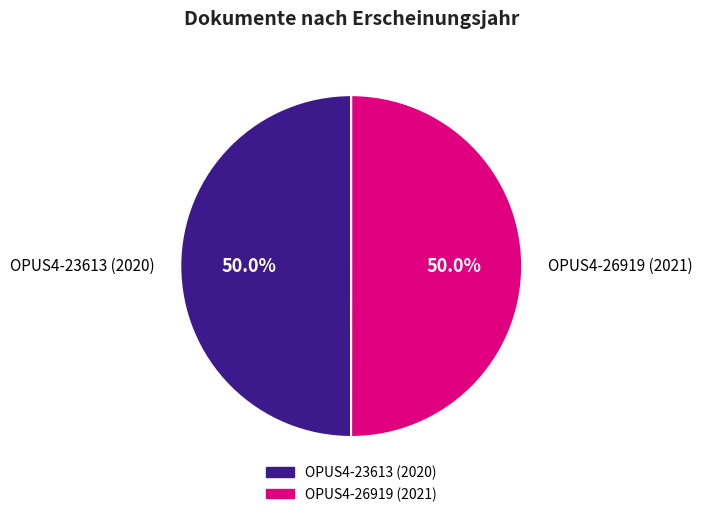

How many slices are in this pie chart?

2